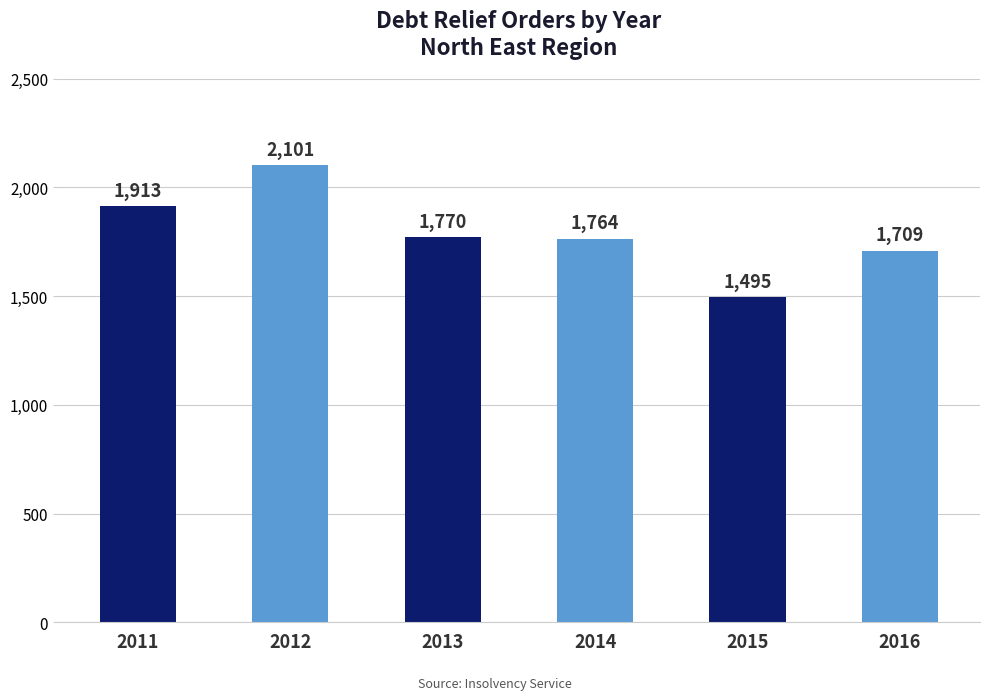

The chart shows a value of 1913 at 2011. True or false?

True